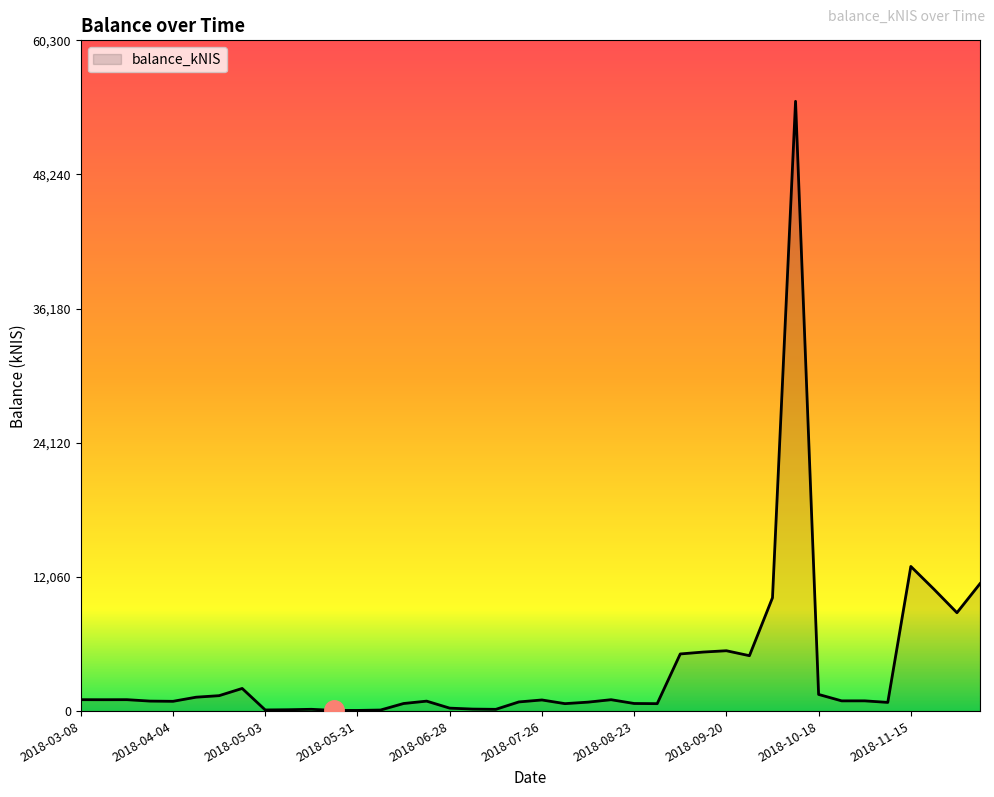

What is the maximum value shown in the chart?

54818.5